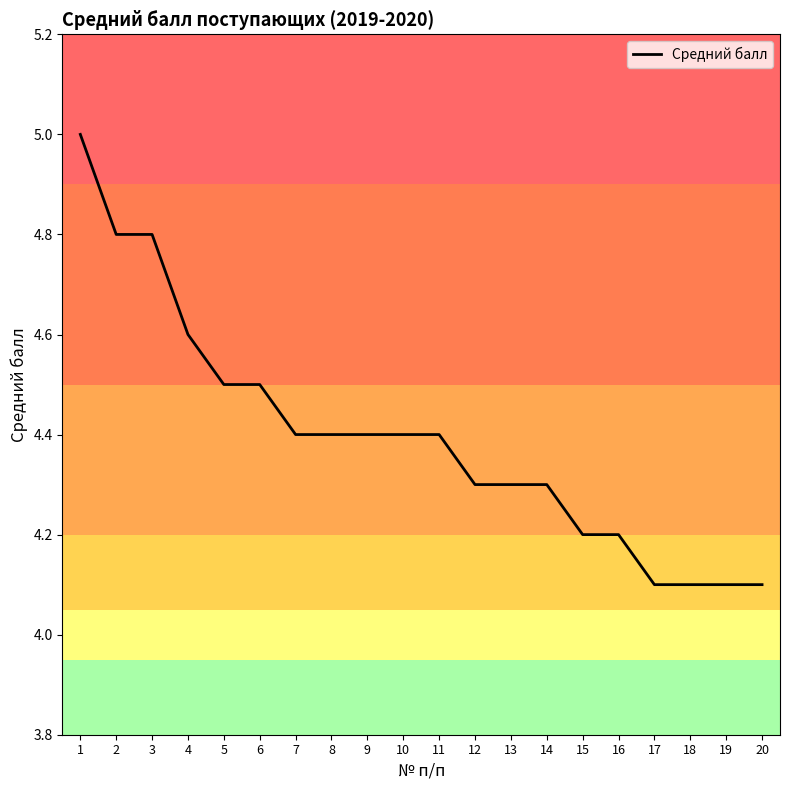

What is the sum of all values?

87.9